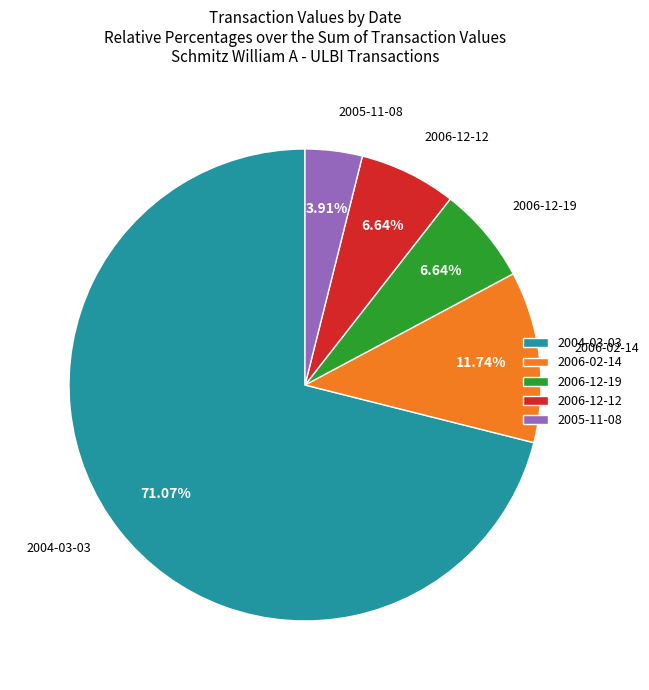

Do 2006-02-14 and 2006-12-12 together represent more than half of the pie?

No